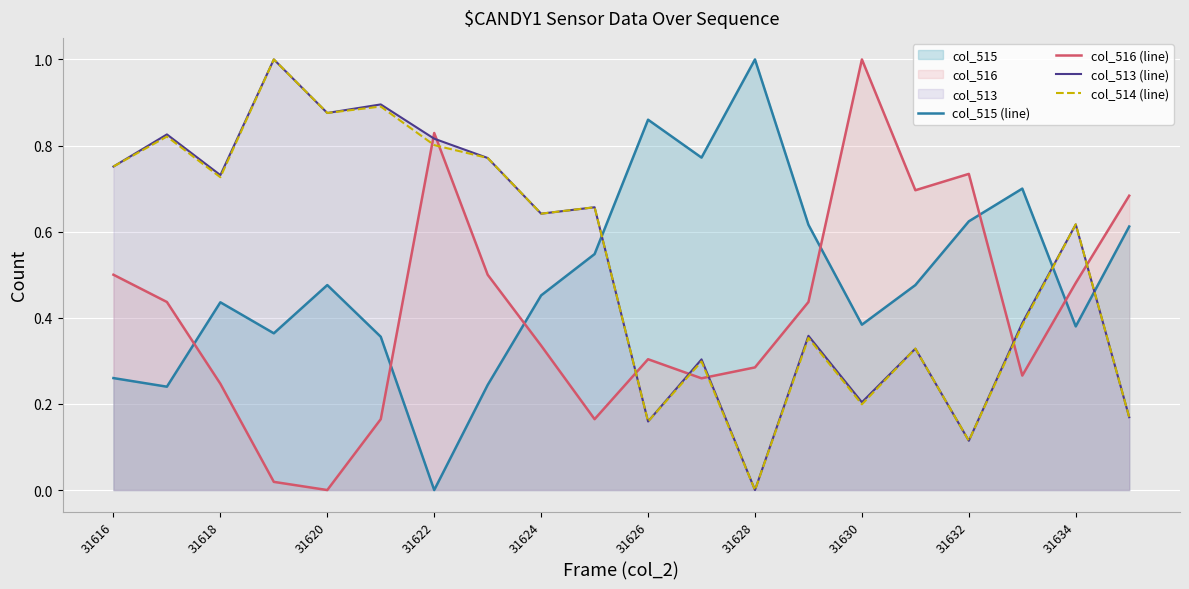

After their last crossing, which series has the higher values: col_513 (line) or col_516 (line)?

col_516 (line)